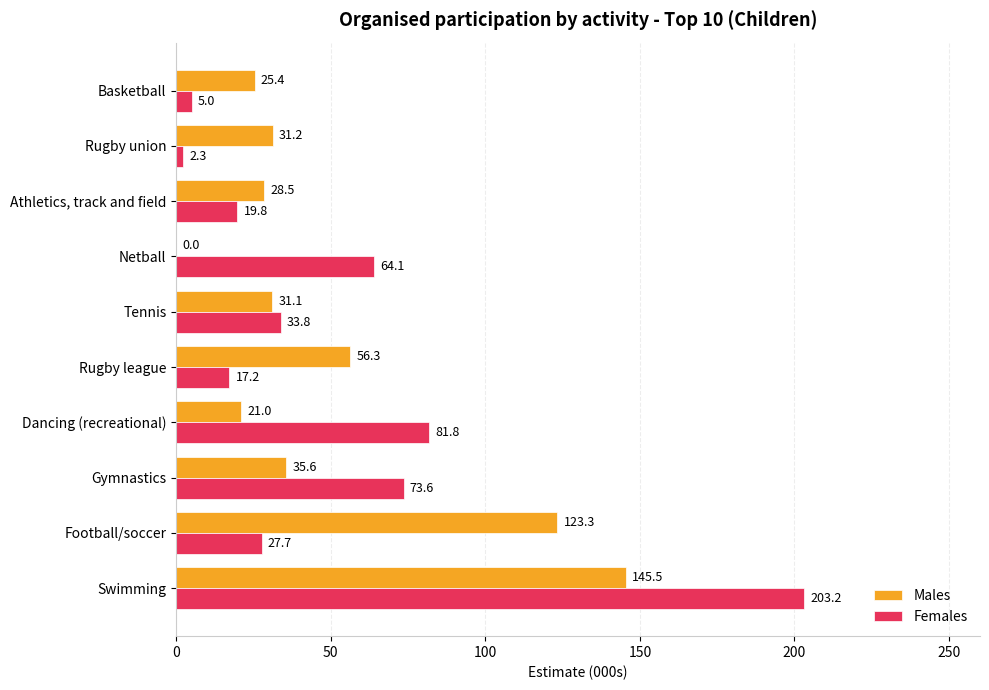

What is the maximum value for Males?

145.5